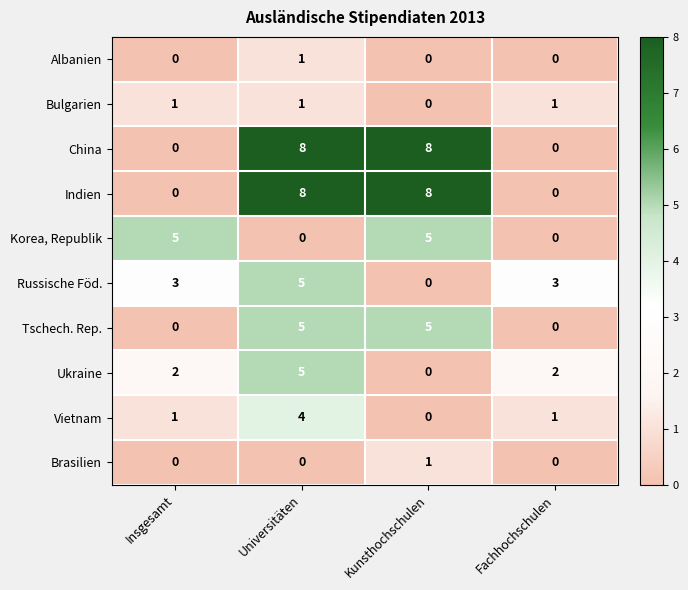

Is it true that Ukraine equals 2 at Insgesamt?

True